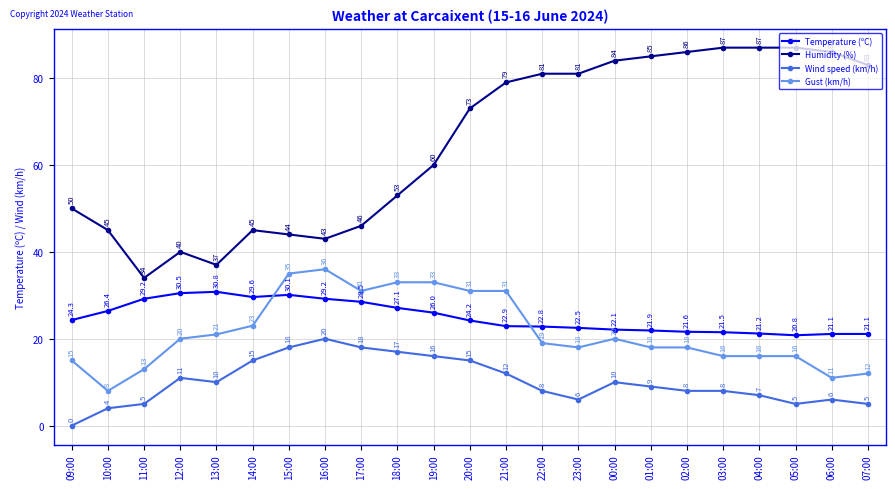

What is the label of the 15th point from the left?

23:00